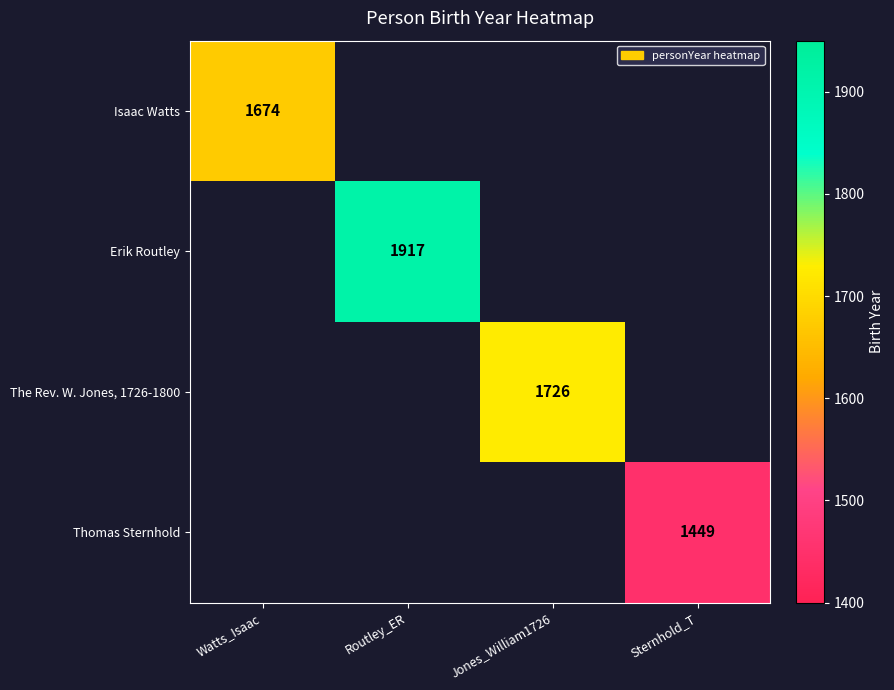

How many categories are shown in the chart?

4